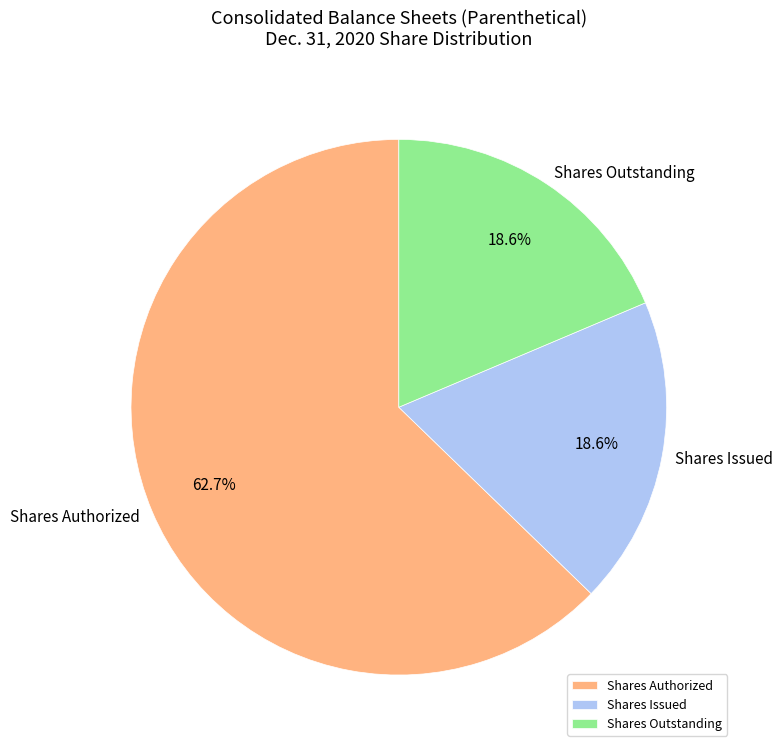

Does any single category account for the majority?

Yes